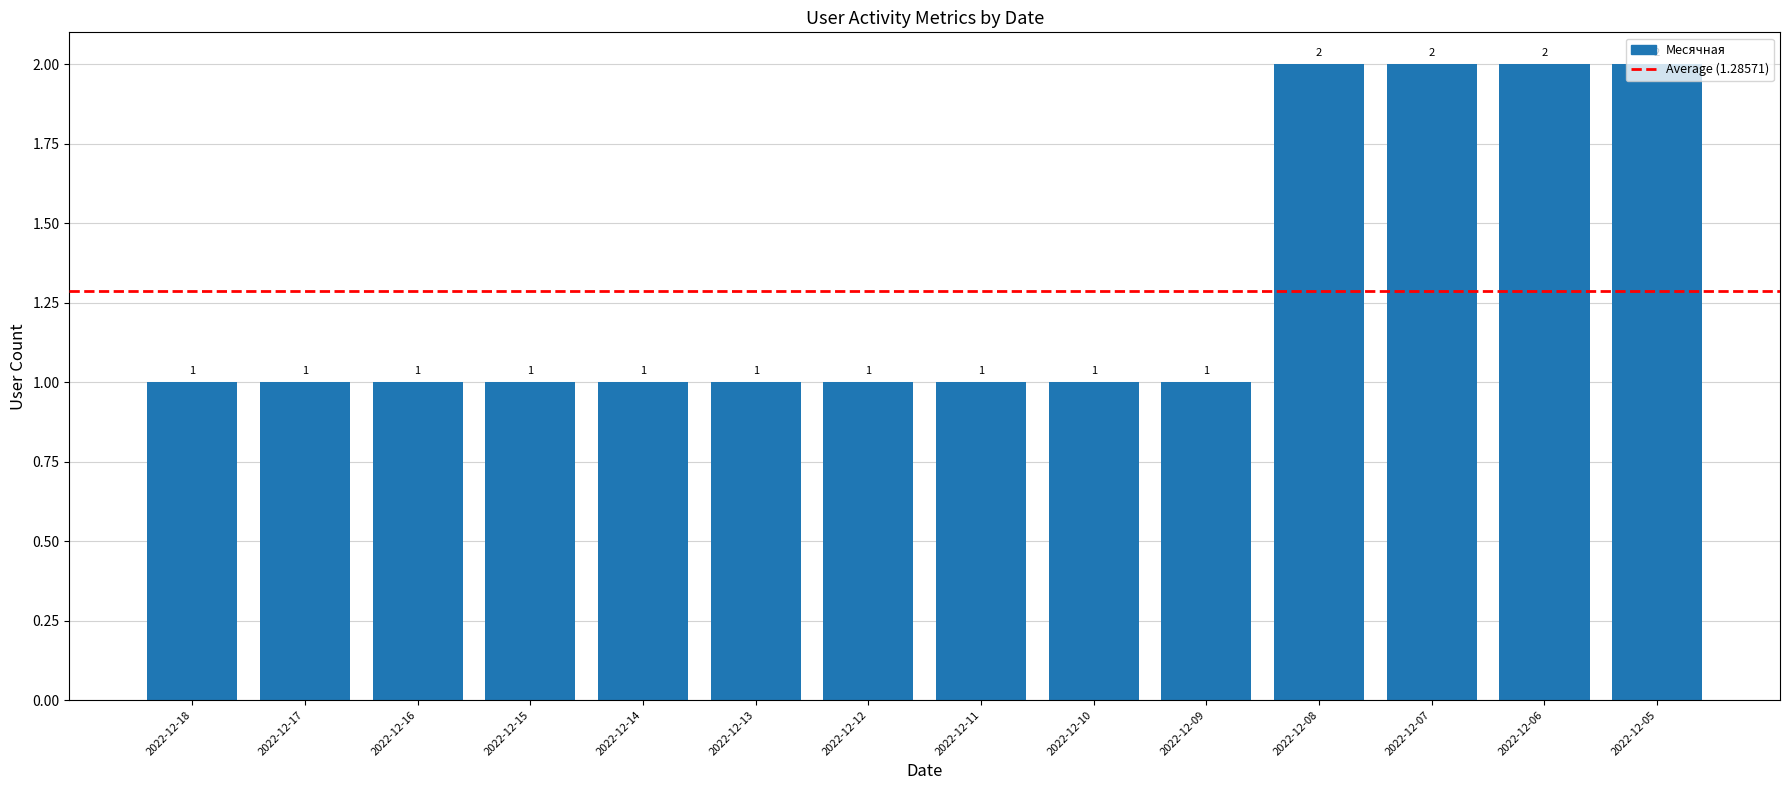

What is the sum of the values at 2022-12-09 and 2022-12-07?

3